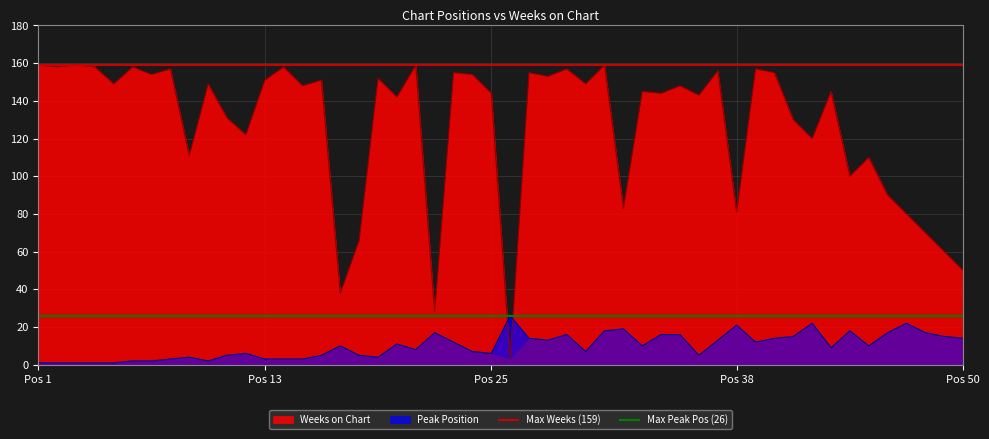

How many lines are shown in the chart?

2